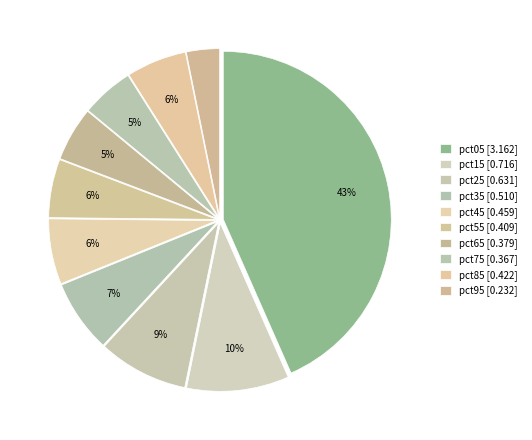

Is there any slice that represents more than half of the pie?

No